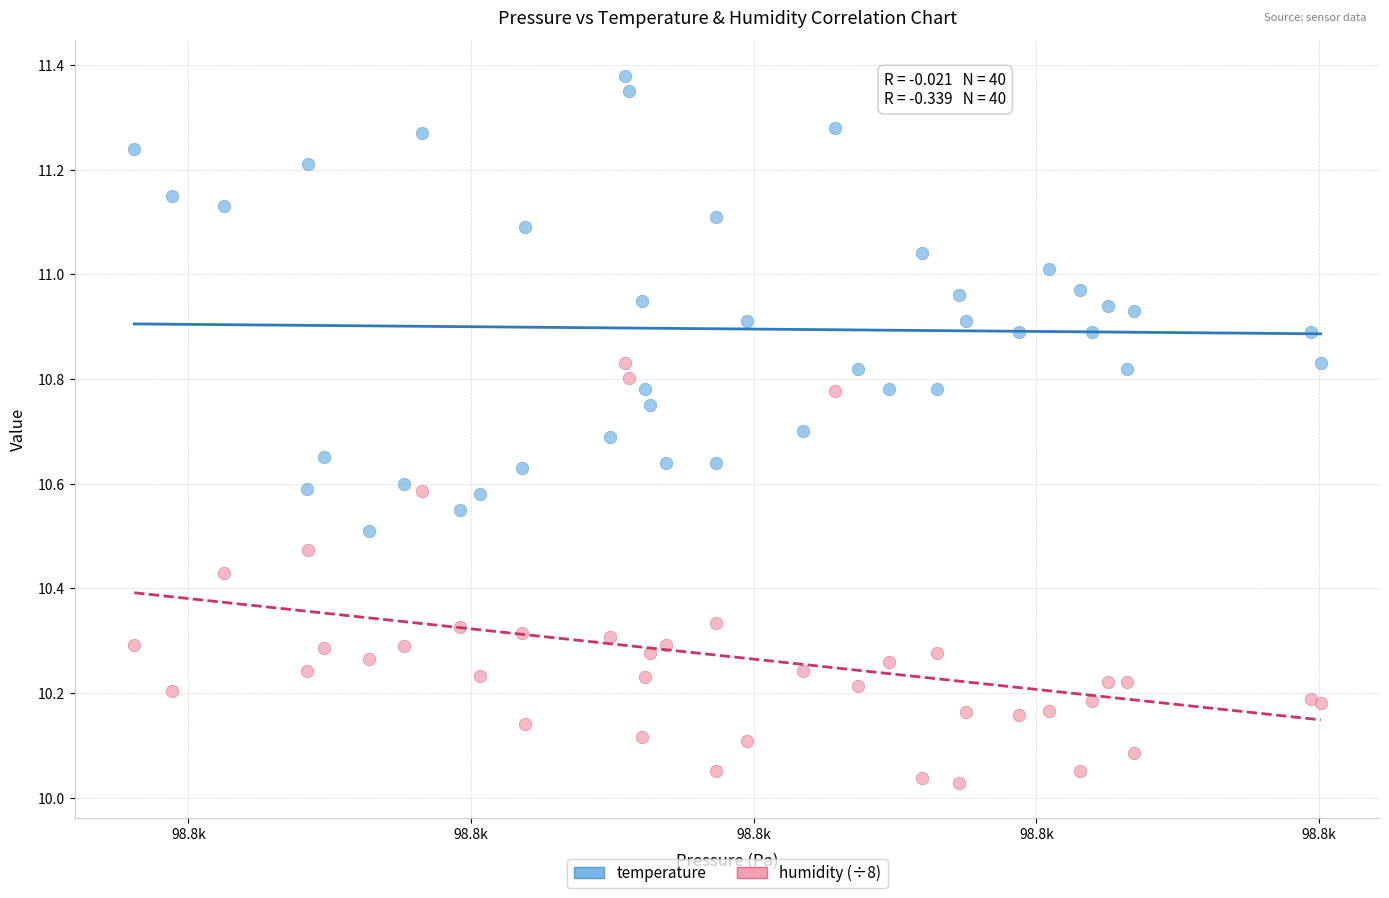

Which series has the largest Y range (max minus min)?

temperature